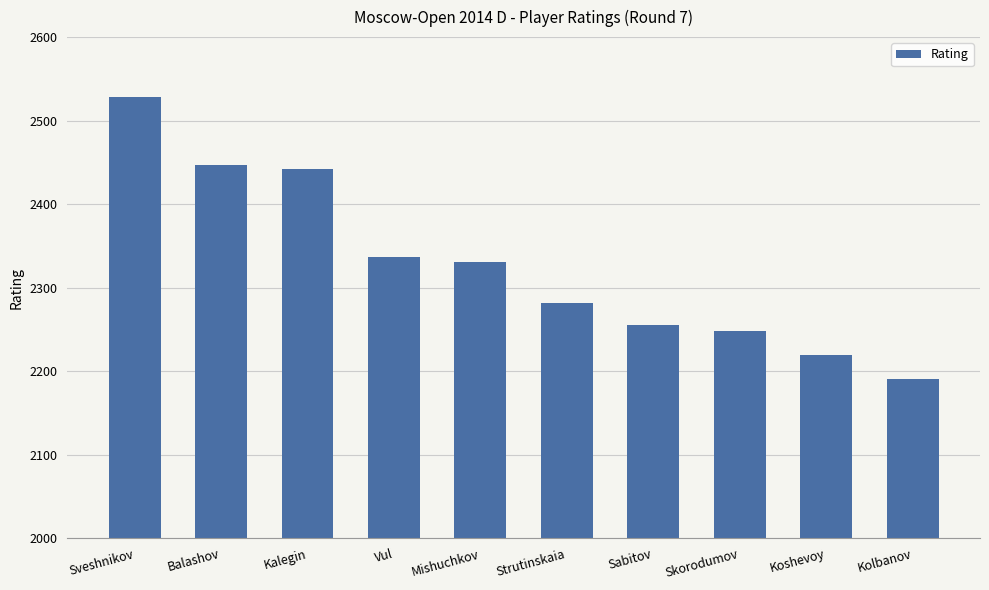

What is the average value?

2328